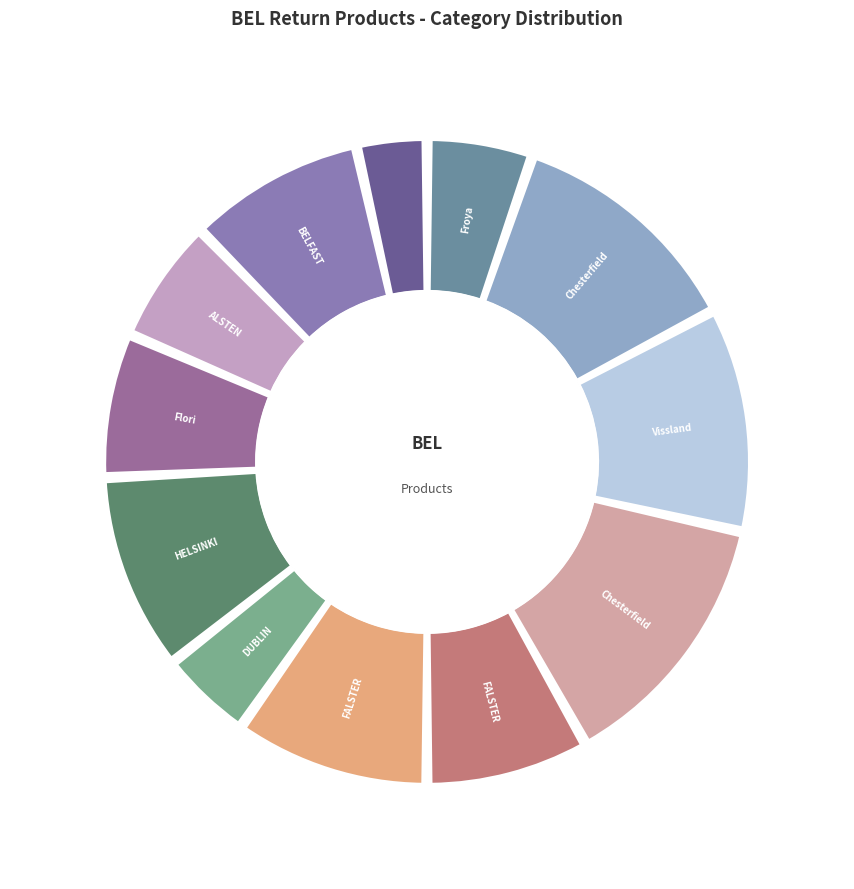

Rank the categories by value from lowest to highest.

ROXEN, DUBLIN, Froya, ALSTEN, Flori, FALSTER, BELFAST, FALSTER, HELSINKI, Vissland, Chesterfield, Chesterfield